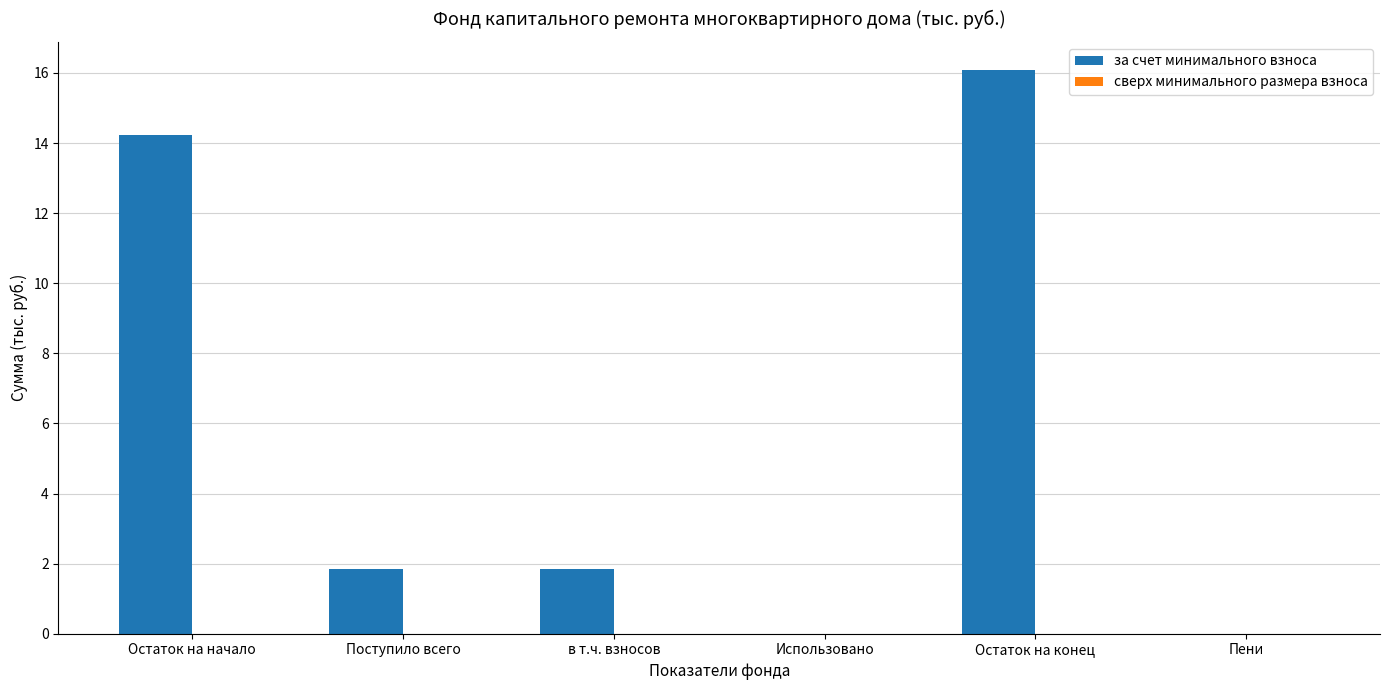

Read the value at в т.ч. взносов.

1.8